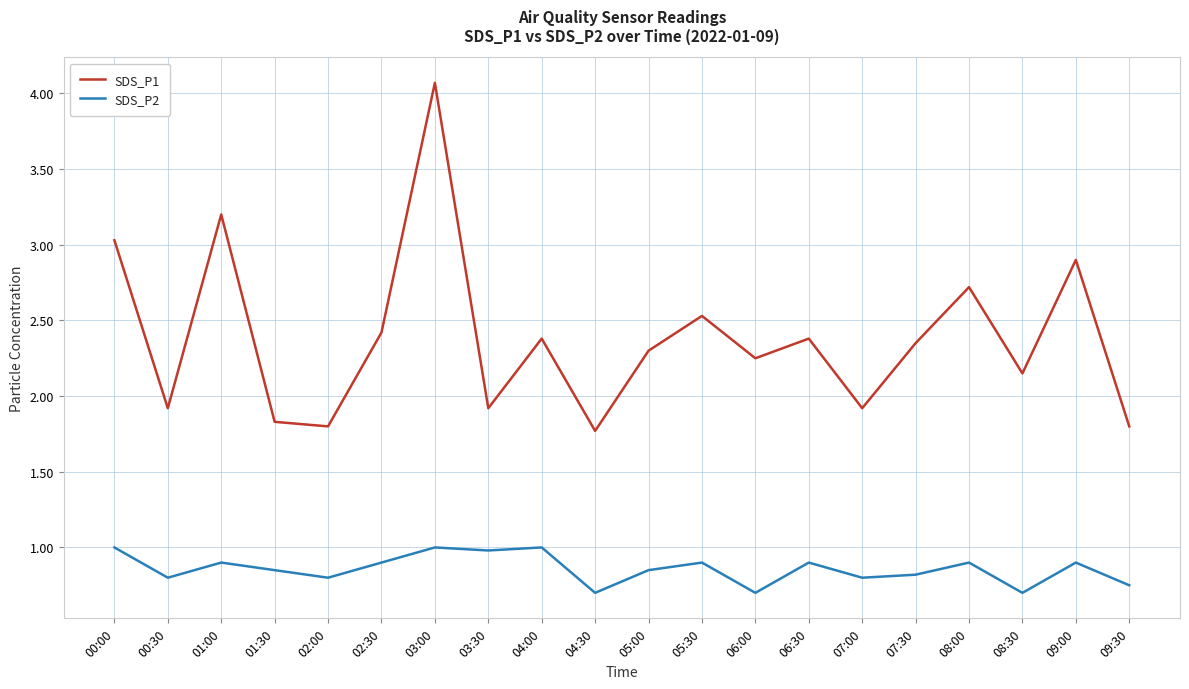

Rank the series at 08:00 from lowest to highest value.

SDS_P2, SDS_P1